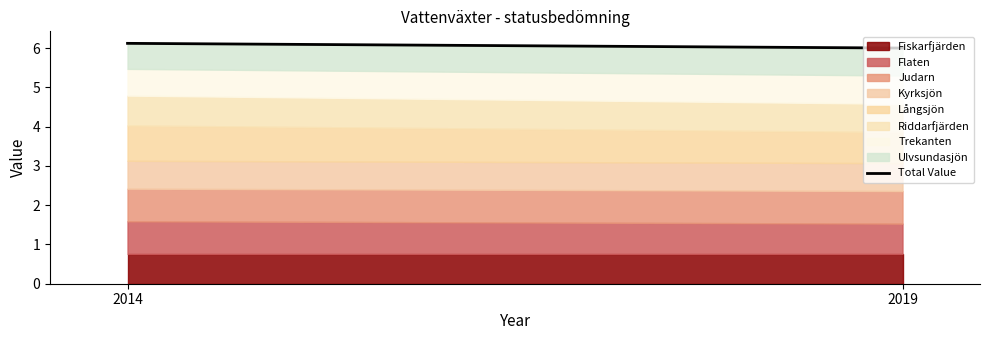

What is the value of the 2nd point from the left?

6.0